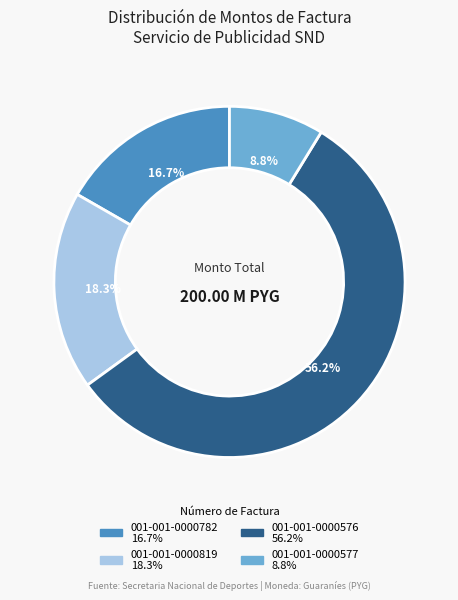

What is the ratio of the value at 001-001-0000577 to the value at 001-001-0000819?

0.5